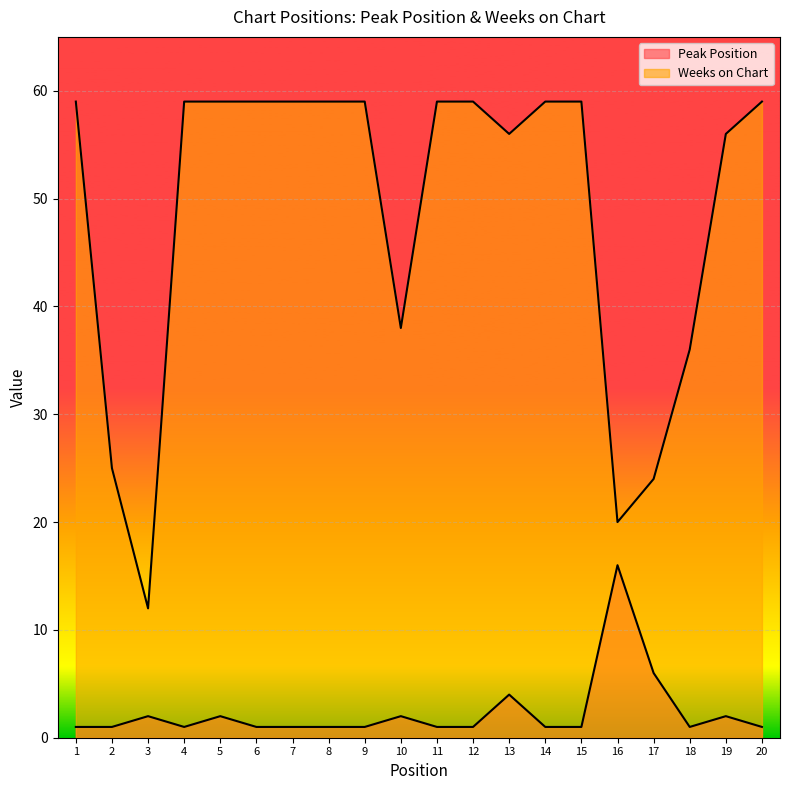

Is it true that Weeks on Chart equals 41 at 12?

False